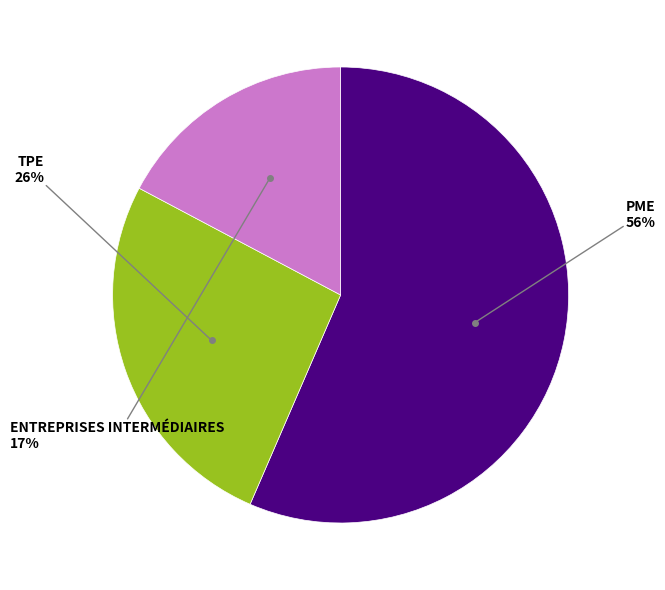

How many slices are in this pie chart?

3